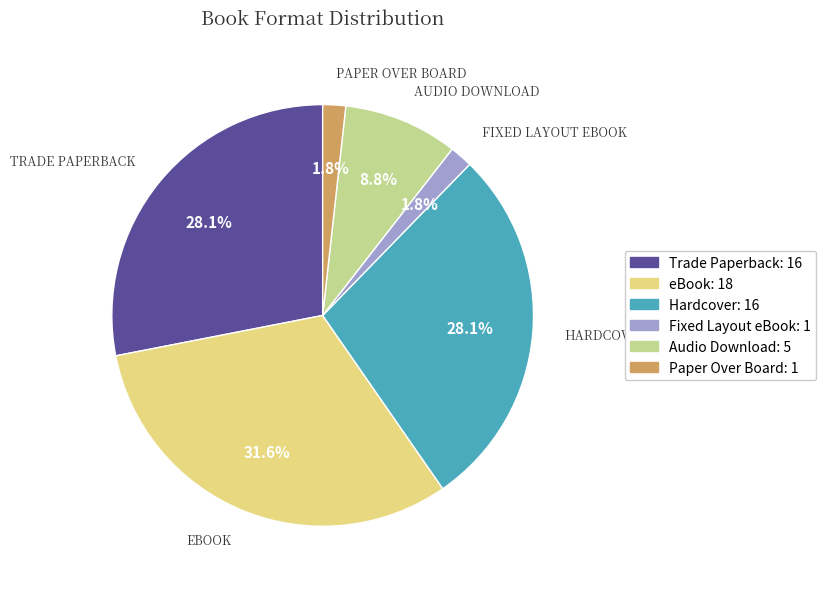

What percentage is the Trade Paperback slice, to the nearest percent?

28%